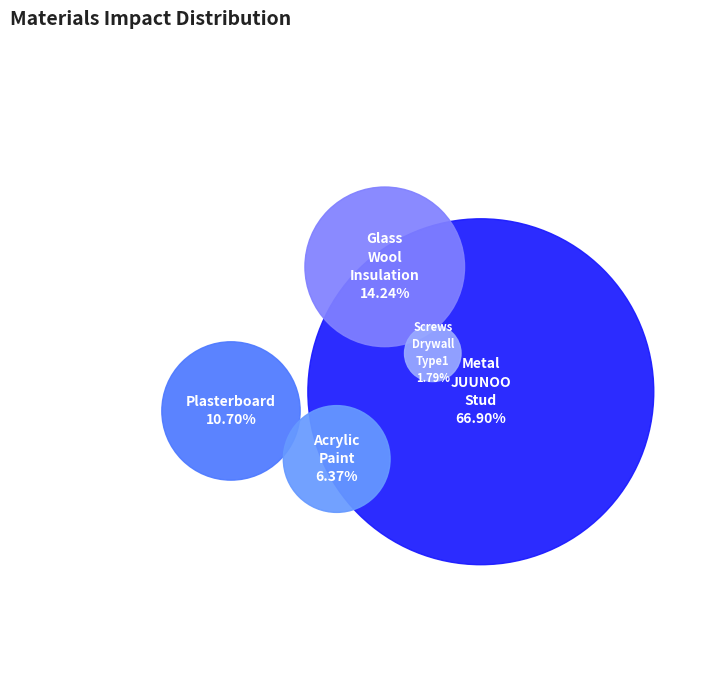

How much of the chart is everything except Glass_Wool_Insulation?

85.8%